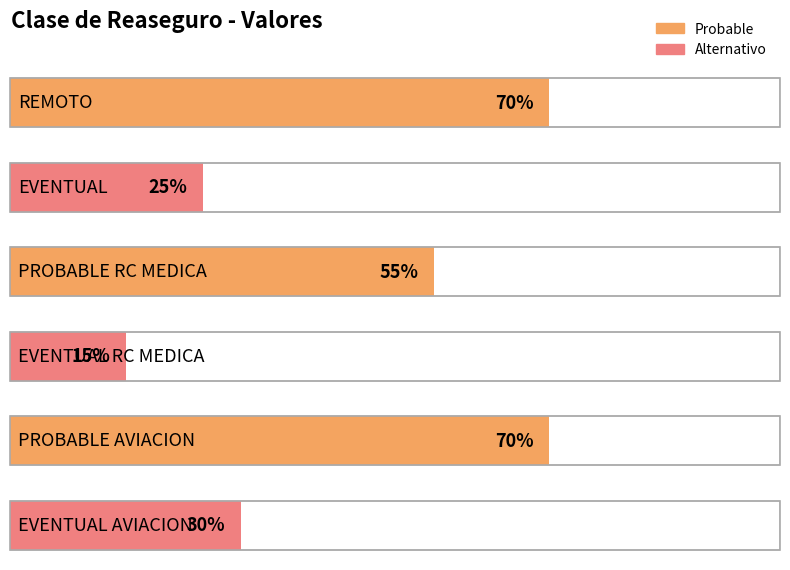

Reading left to right, what are all the values shown in this chart?

0.7	0.2	0.6	0.1	0.7	0.3